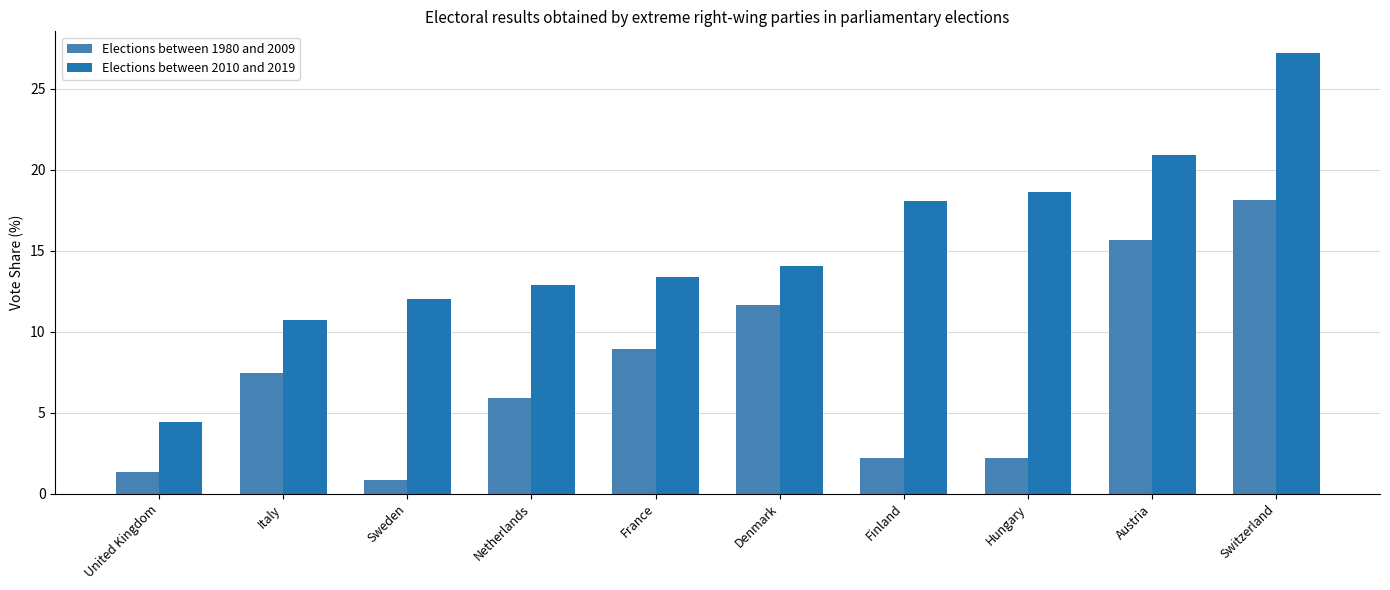

What is the average value of the Elections between 1980 and 2009 series?

7.4